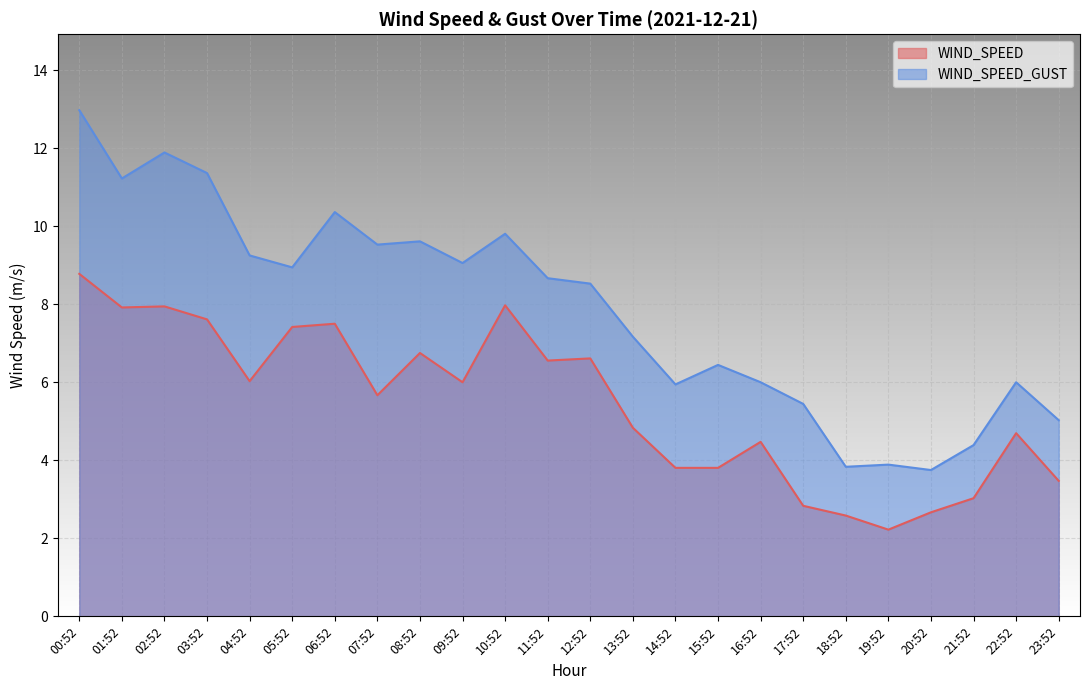

What is the maximum value shown in the chart?

13.0